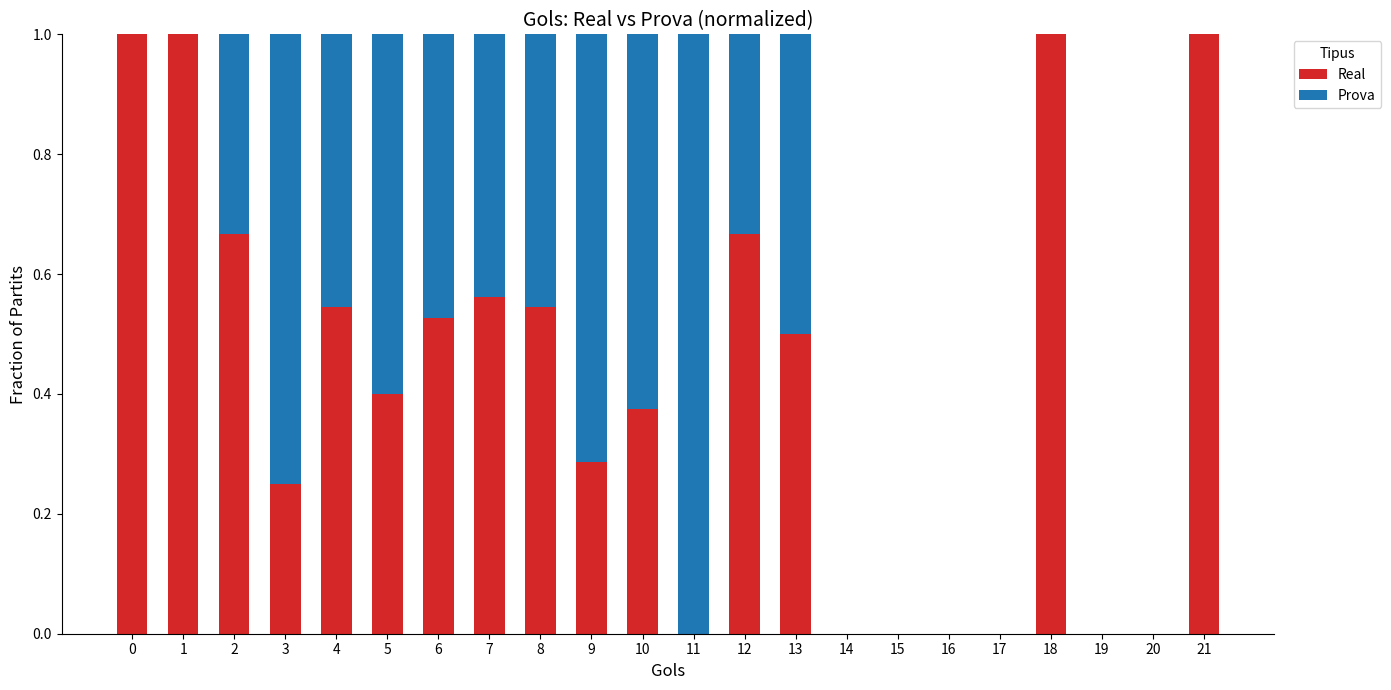

What is the total value across all series at 10?

1.0